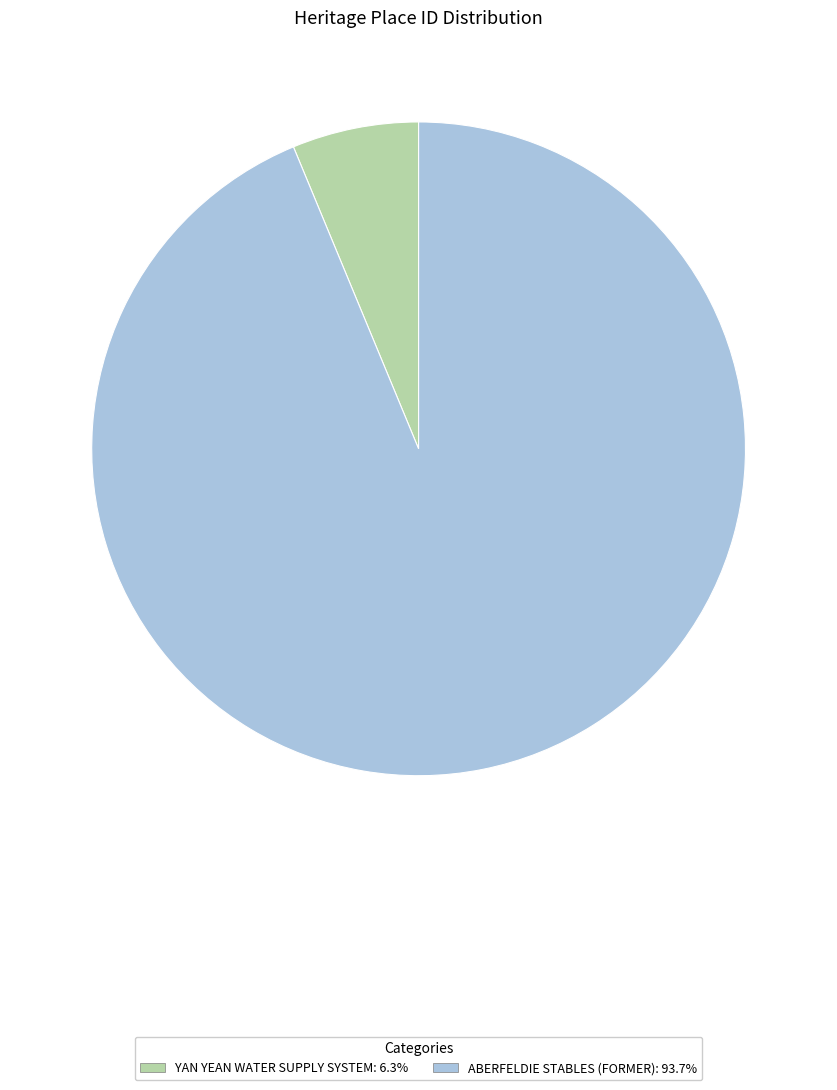

Do ABERFELDIE STABLES (FORMER) and YAN YEAN WATER SUPPLY SYSTEM together represent more than half of the pie?

Yes